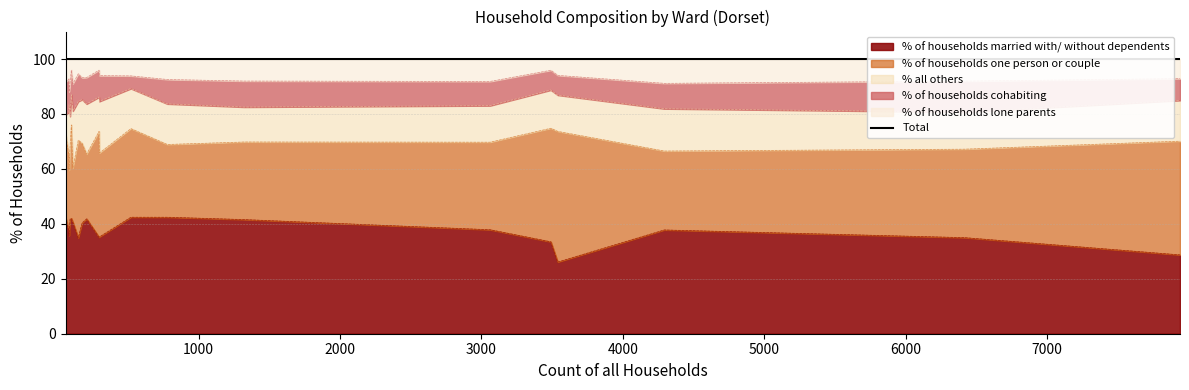

How many values are below 100?

5